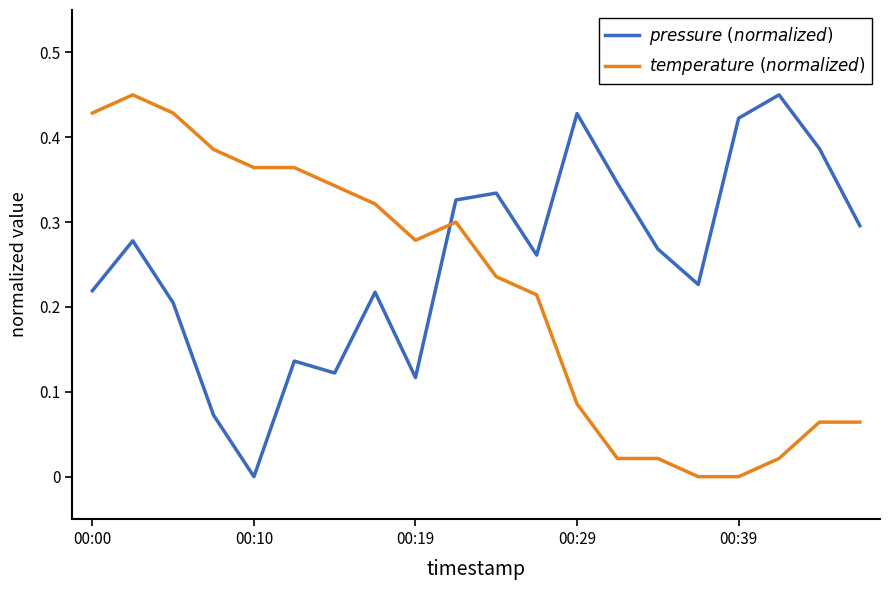

At which category does the chart reach its minimum across all series?

00:10